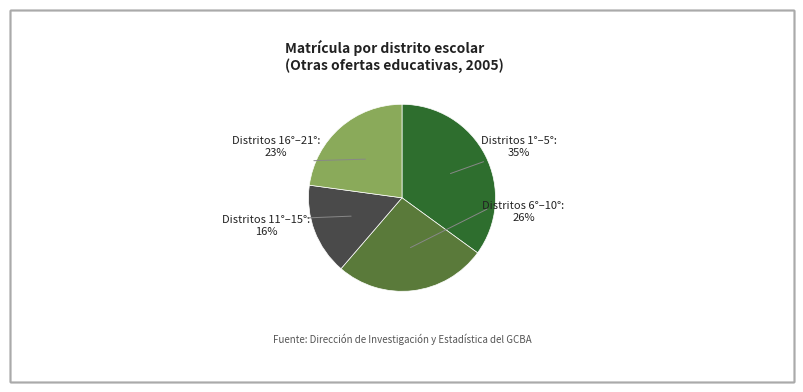

Does 18º account for over 50% of the chart?

No